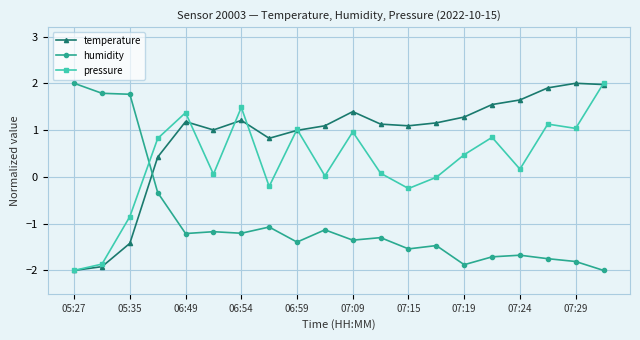

What is the value of the temperature point at the 11th from the left?

1.4